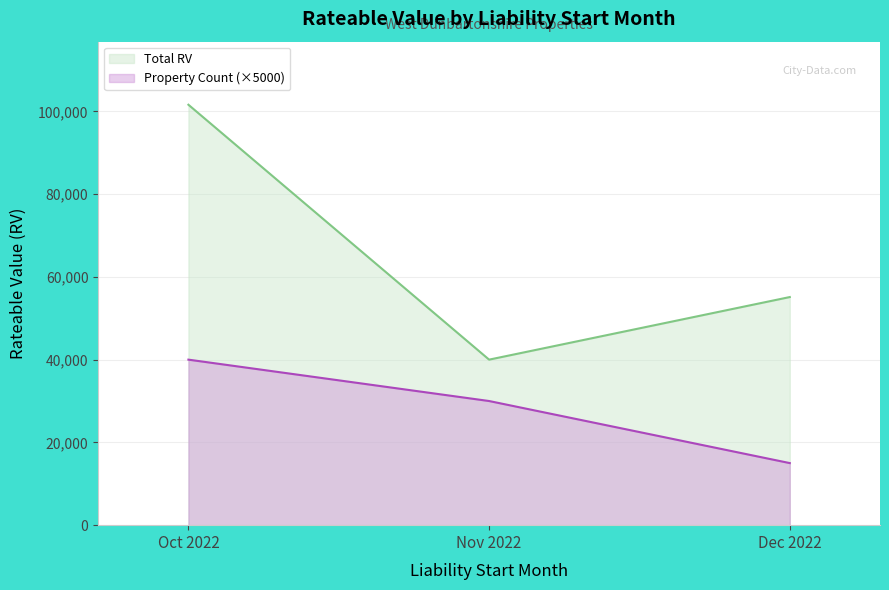

Reading left to right, what are all the values shown in this chart?

Total RV: Oct 2022=101600	Nov 2022=40000	Dec 2022=55125
Property Count (×5000): Oct 2022=40000	Nov 2022=30000	Dec 2022=15000